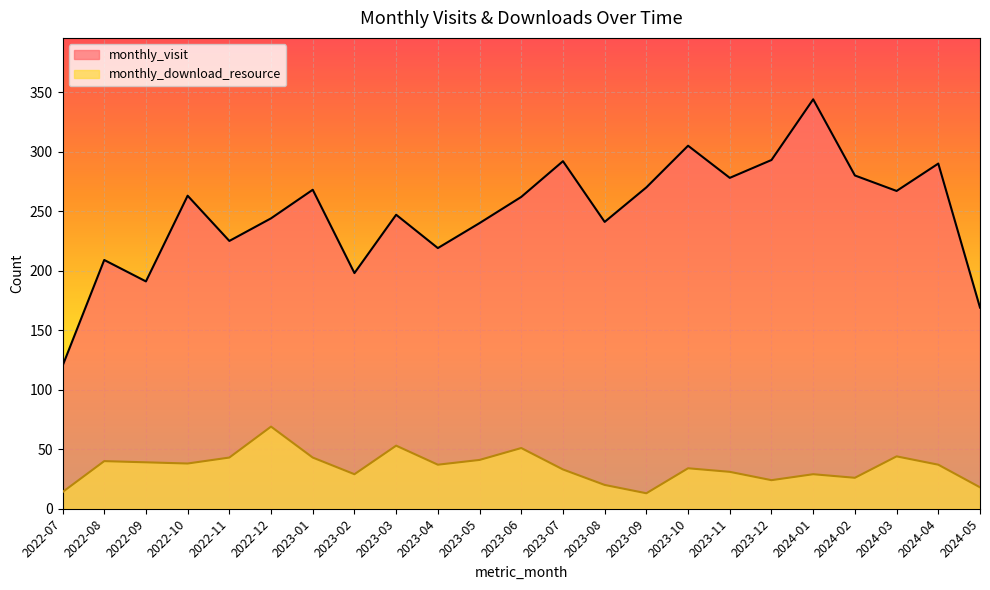

True or false: monthly_visit and monthly_download_resource intersect in this chart.

False